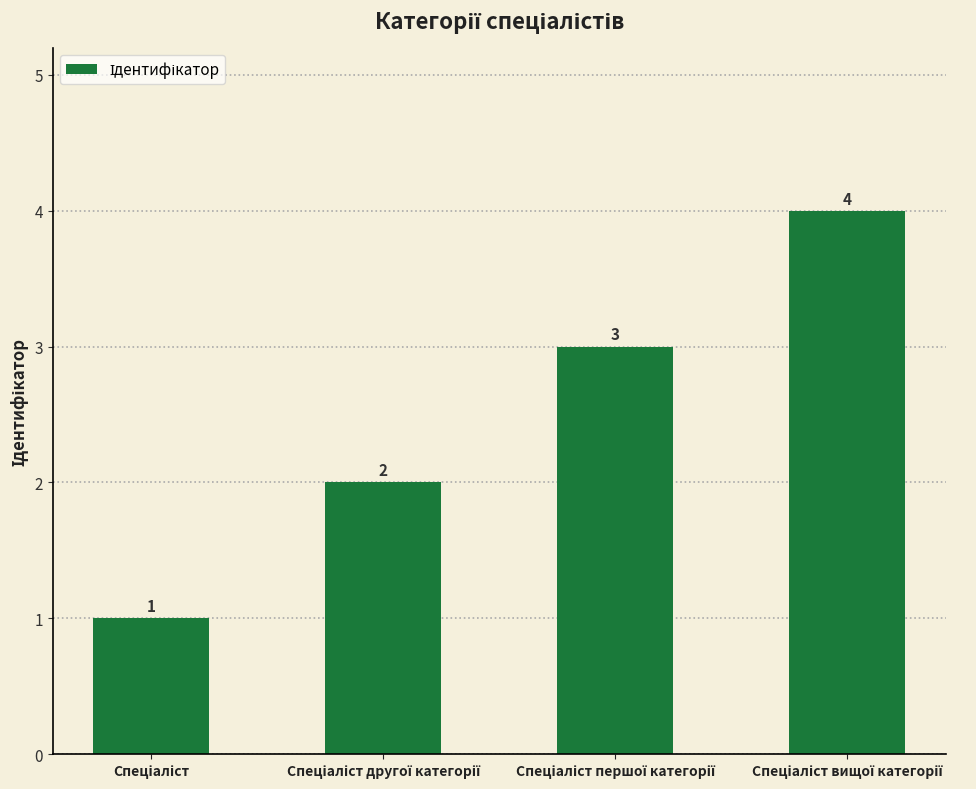

What is the difference between the maximum and minimum values?

3